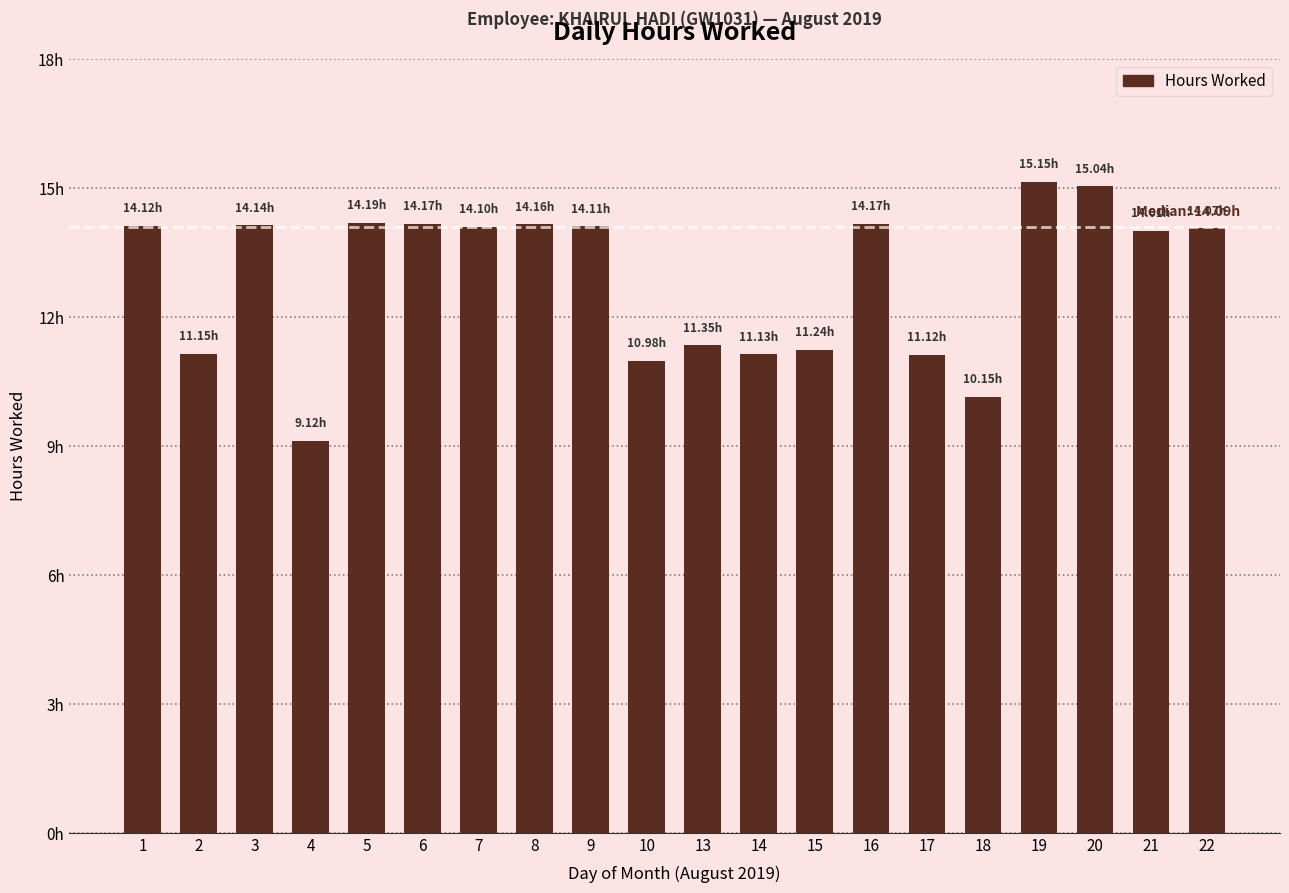

Reading right to left, what are all the values shown in this chart?

14.1	14.0	15.0	15.2	10.2	11.1	14.2	11.2	11.1	11.3	11.0	14.1	14.2	14.1	14.2	14.2	9.1	14.1	11.2	14.1